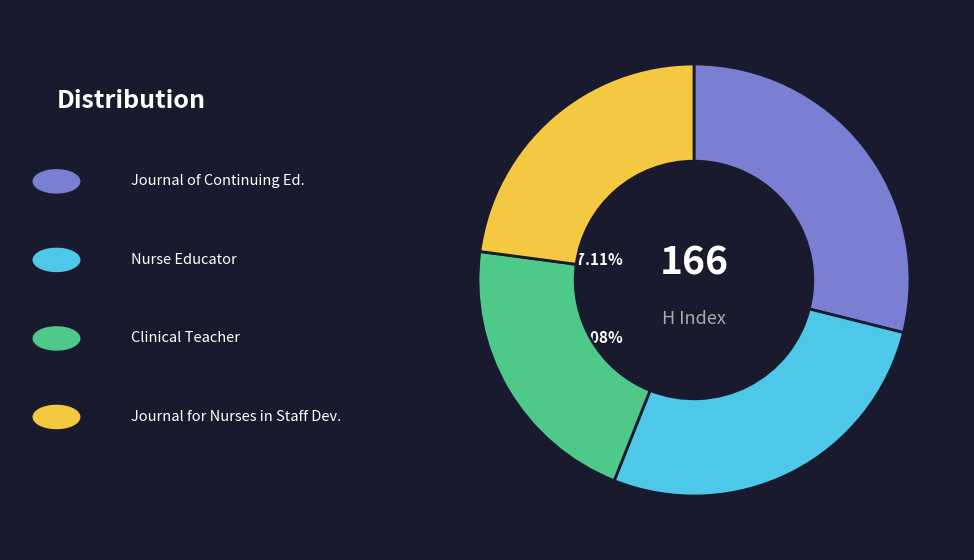

Is there a majority slice in this chart?

No